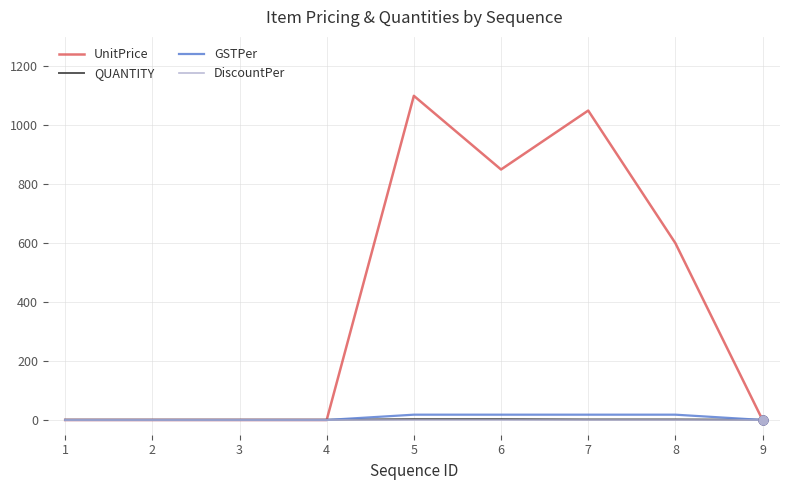

At which category is the sum across all series the highest?

5